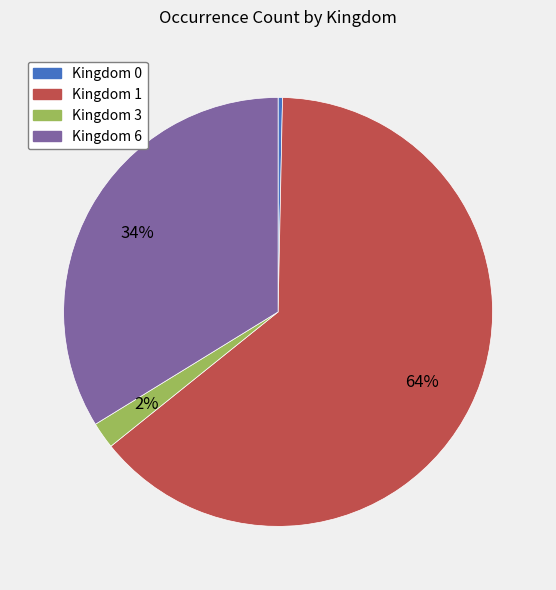

Do Kingdom 1 and Kingdom 6 together represent more than half of the pie?

Yes